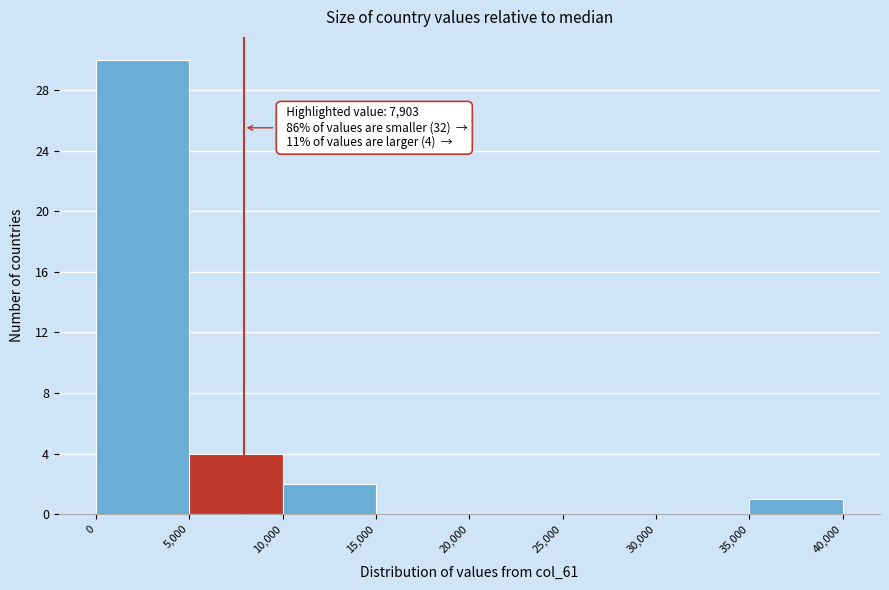

Which range on the x-axis has the tallest bar?

0 to 5,000